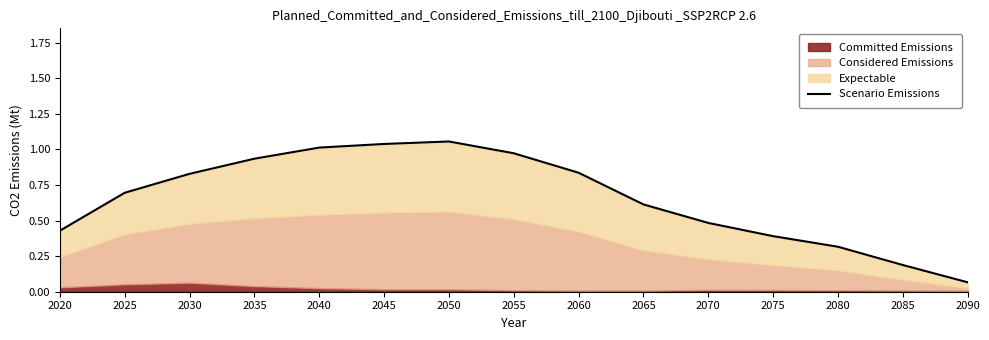

What is the greatest value displayed?

1.1